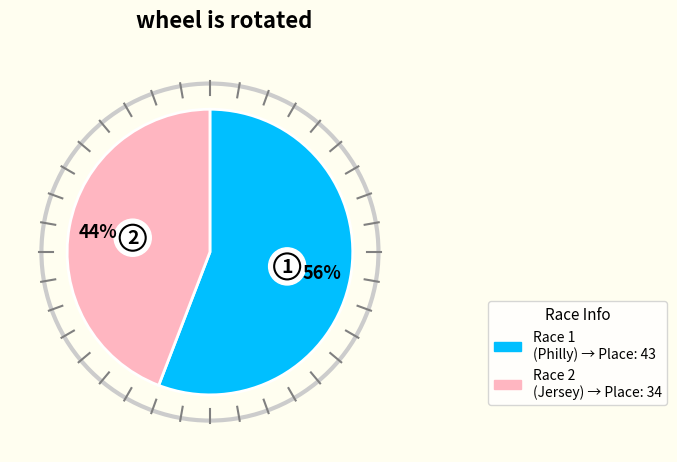

Is ECCC Week 4 - Jersey Crit the majority of the pie?

No